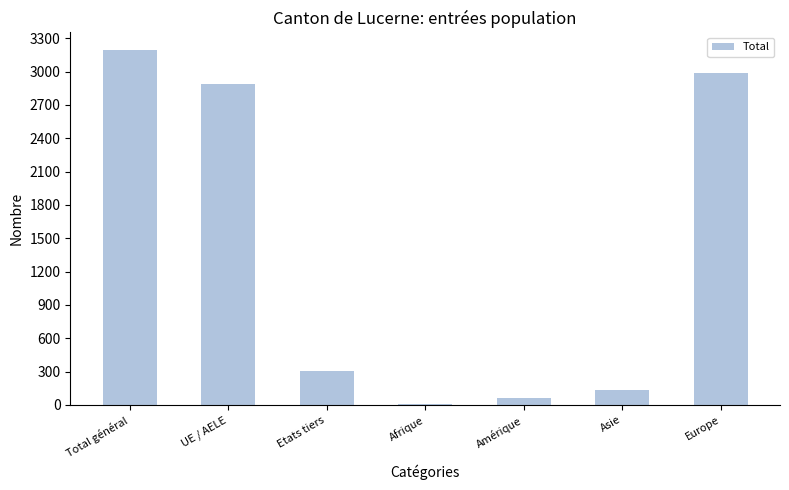

How many values are below 302?

3